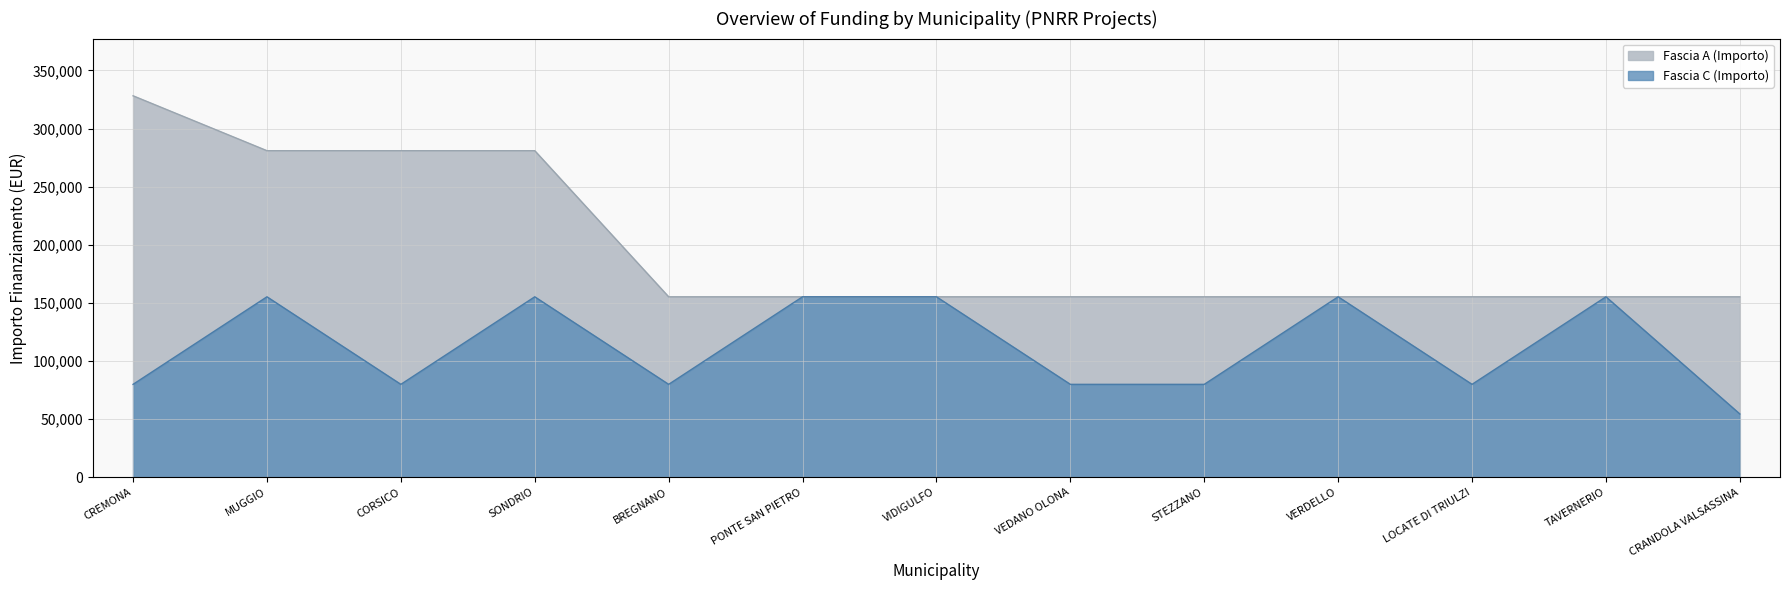

What is the total value across all series at PONTE SAN PIETRO?

310468